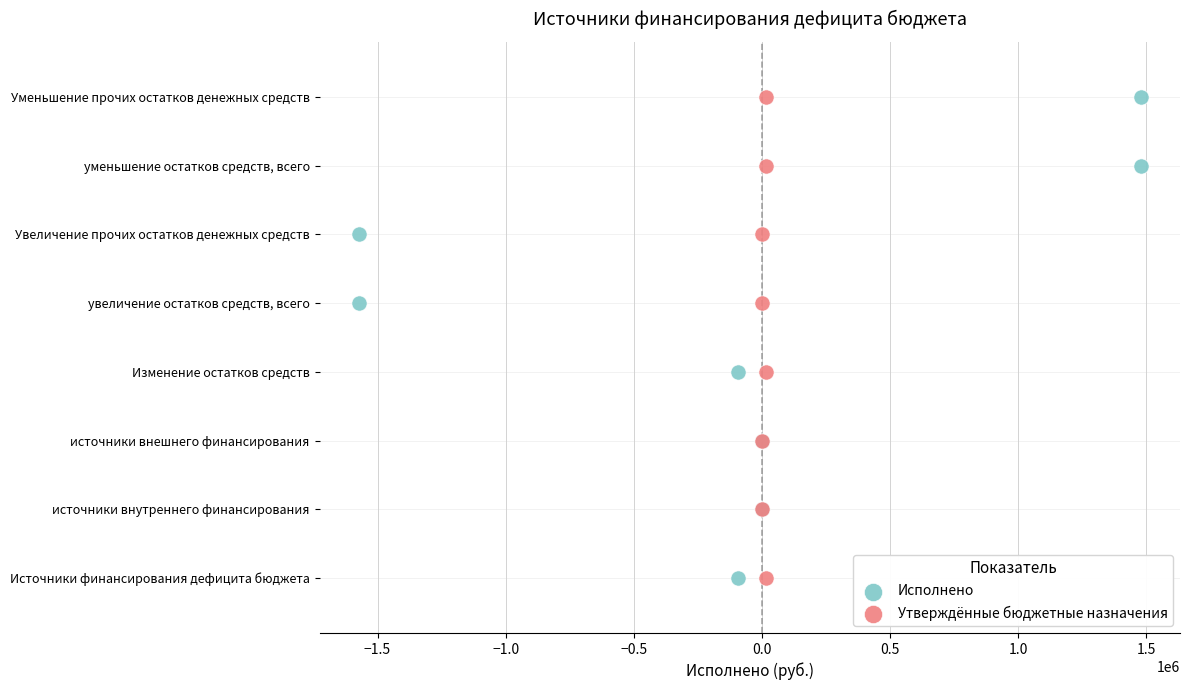

What are all the series names shown in the legend?

Исполнено, Утверждённые бюджетные назначения